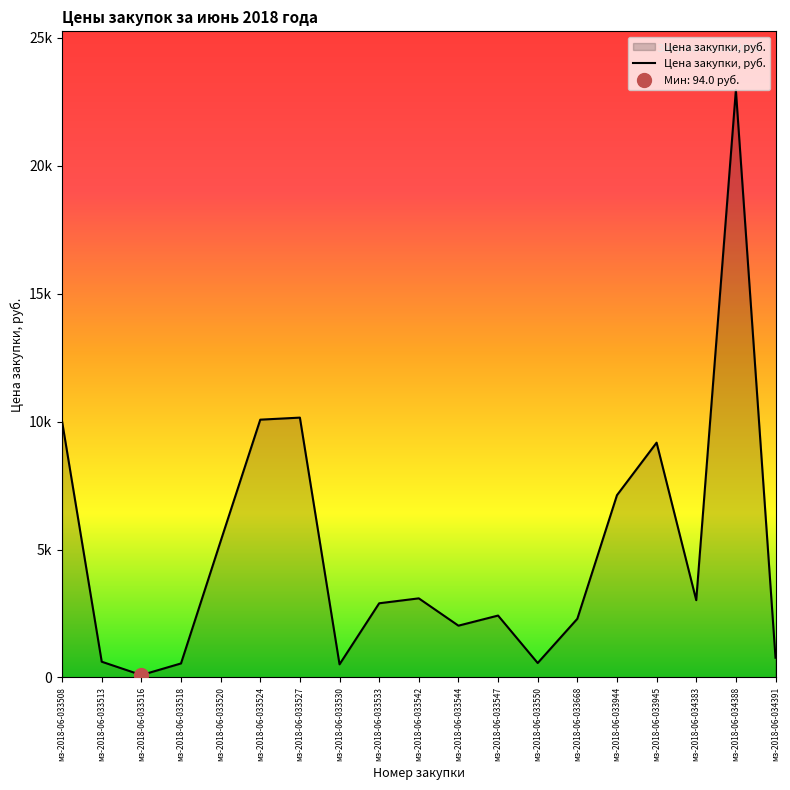

True or false: the data has more than 0 interior local peaks.

True